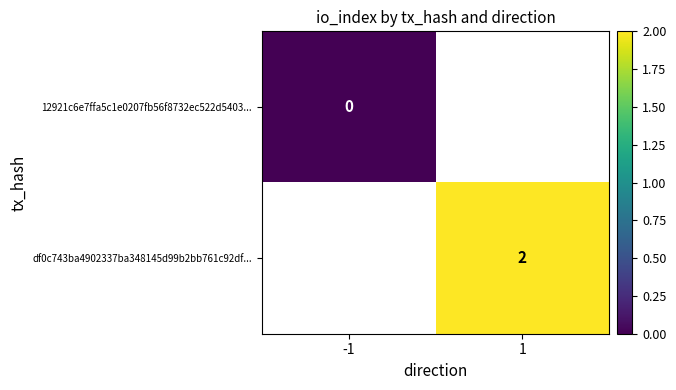

What is the maximum value shown in the chart?

2.0